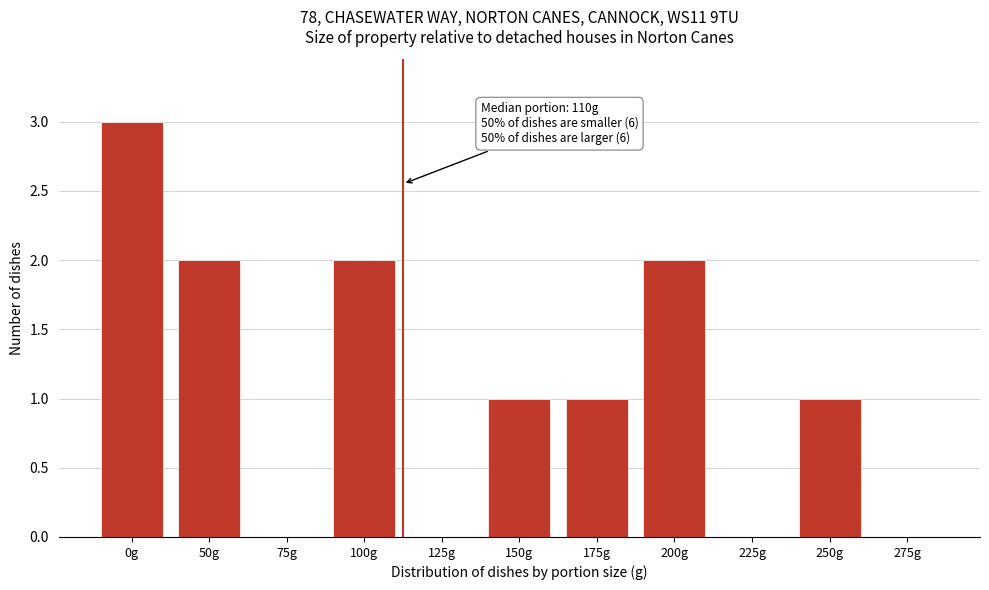

Reading right to left, transcribe all the data shown in this chart.

275g=0	250g=1	225g=0	200g=2	175g=1	150g=1	125g=0	100g=2	75g=0	50g=2	0g=3